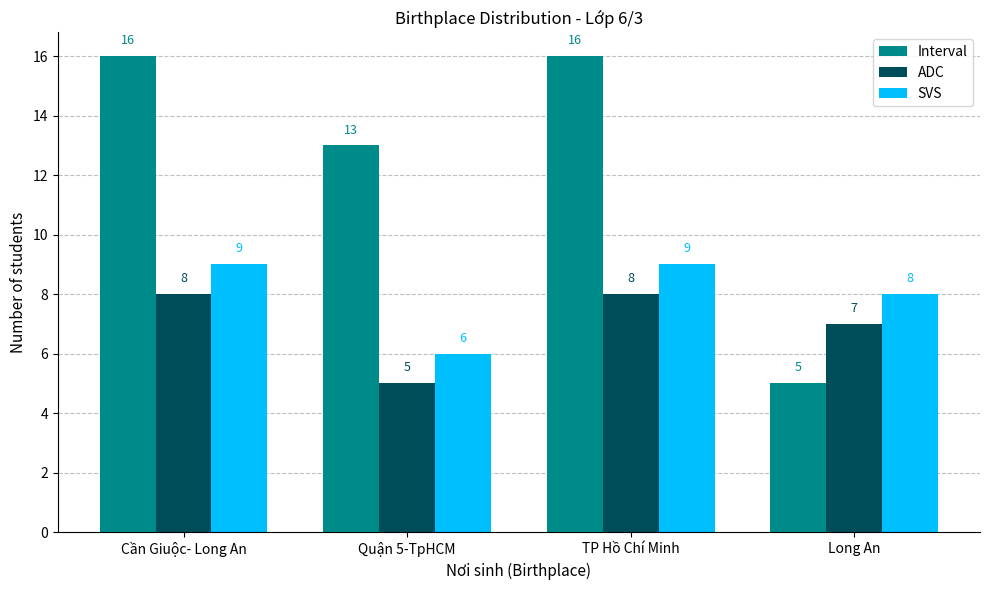

What is the difference between the highest and lowest values at Cần Giuộc- Long An?

8